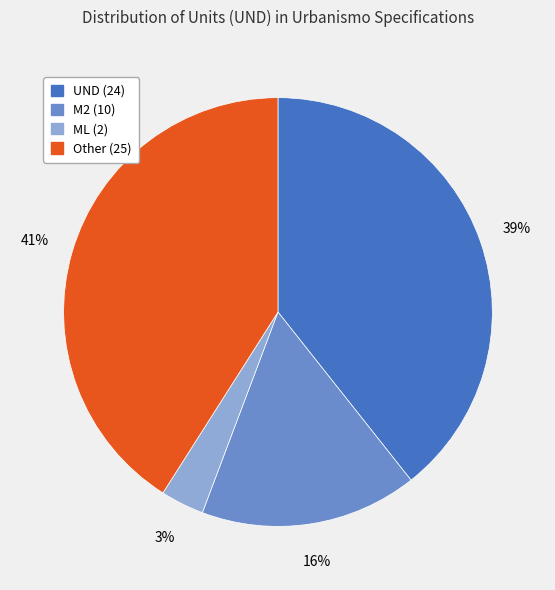

Rank the categories by value from highest to lowest.

Other, UND, M2, ML